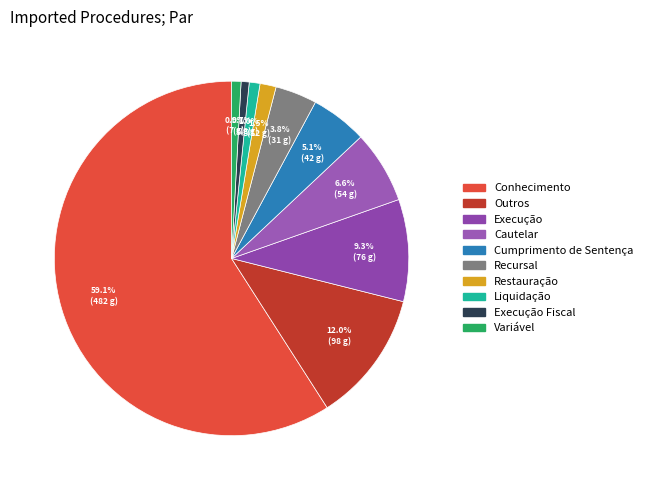

Count the number of slices in the pie.

10